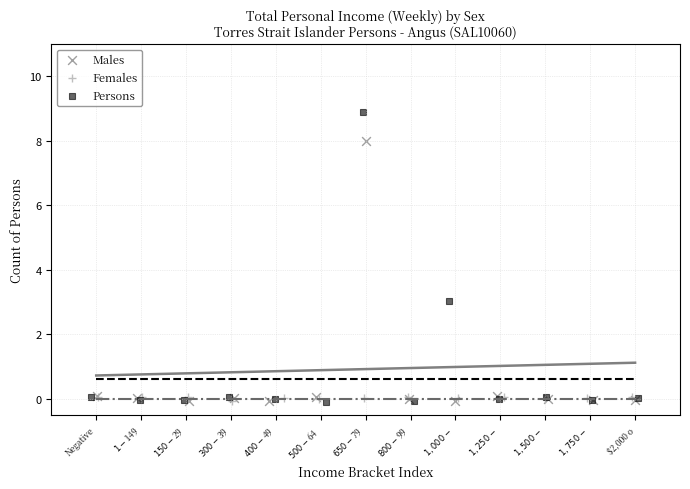

Which series has the largest Y range (max minus min)?

Persons